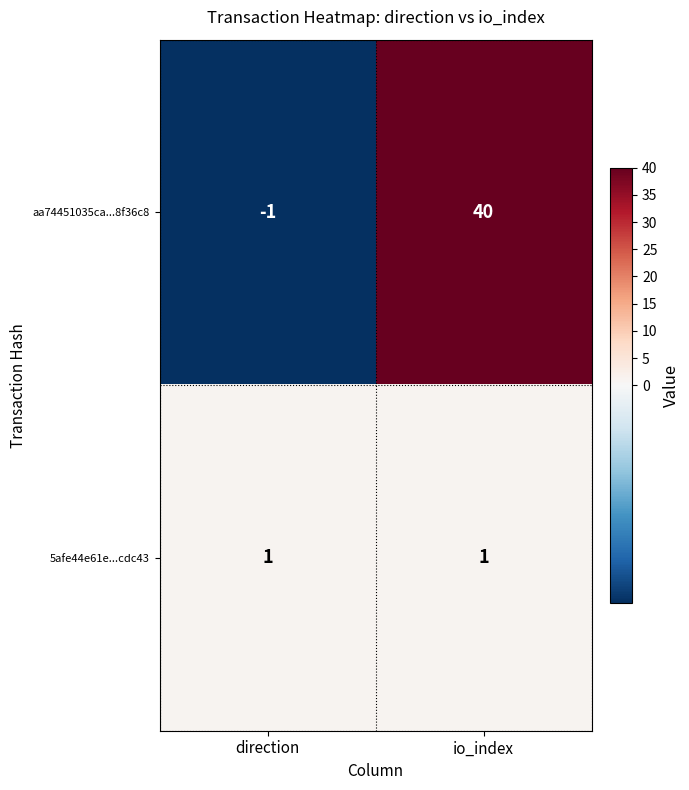

At which category does the chart reach its peak across all series?

io_index